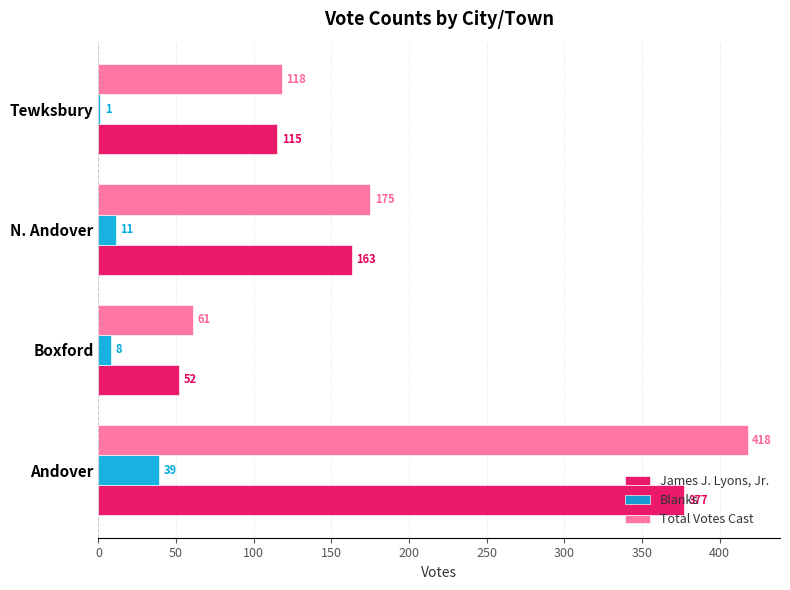

What is the sum of the Total Votes Cast values at Andover and N. Andover?

593